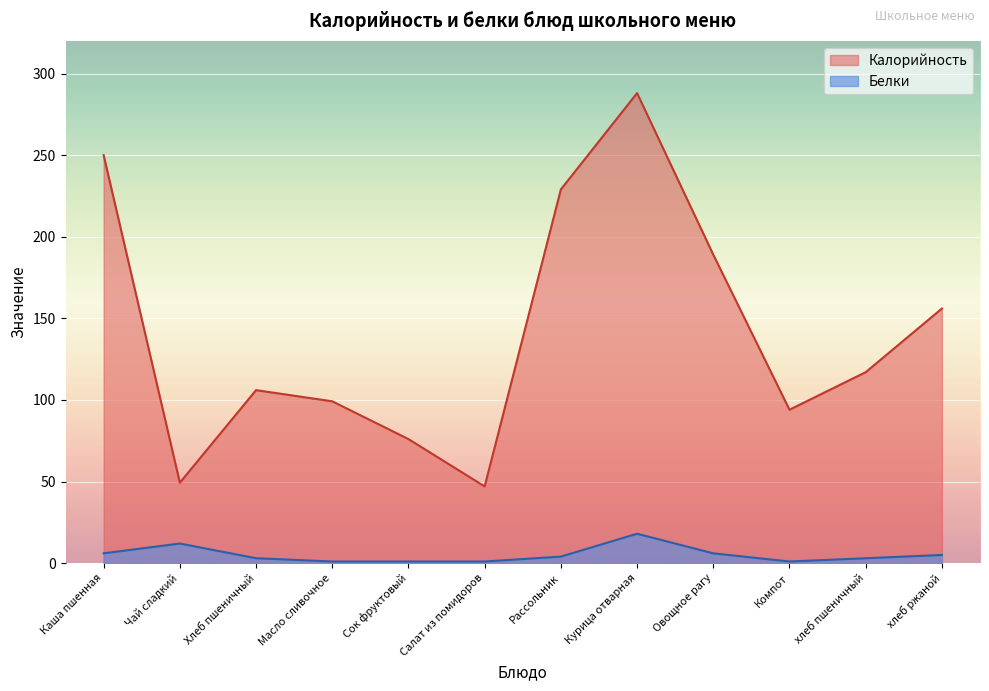

What are all the series names shown in the legend?

Калорийность, Белки